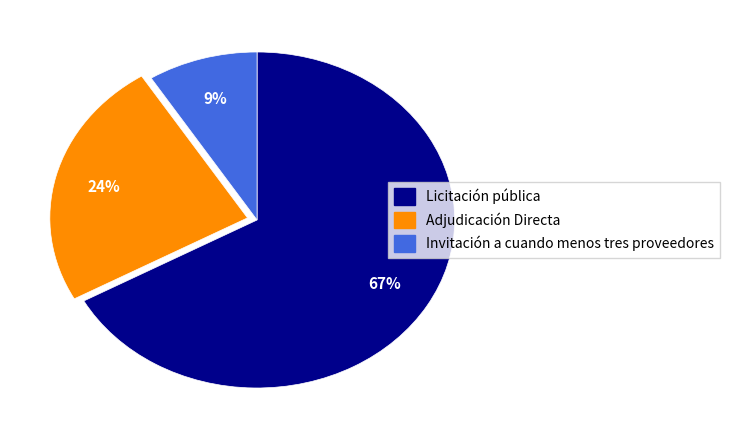

Between Licitación pública and Invitación a cuando menos tres proveedores, which is larger?

Licitación pública